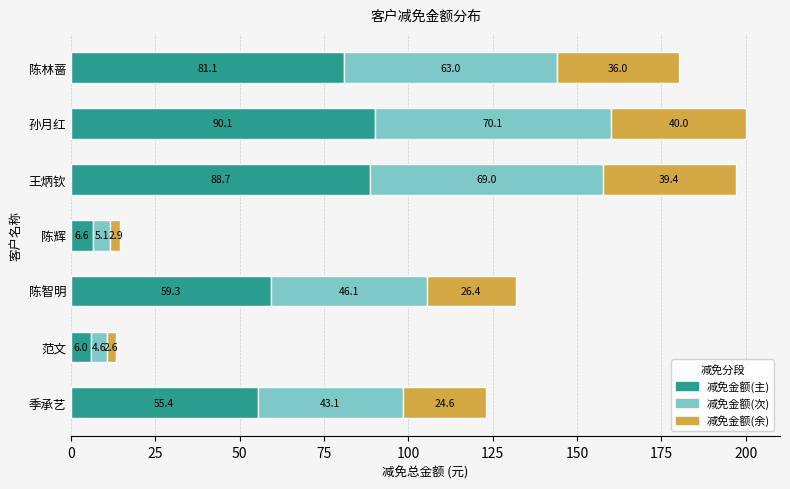

The 减免金额(主) series shows 11.6 at 季承艺. True or false?

False